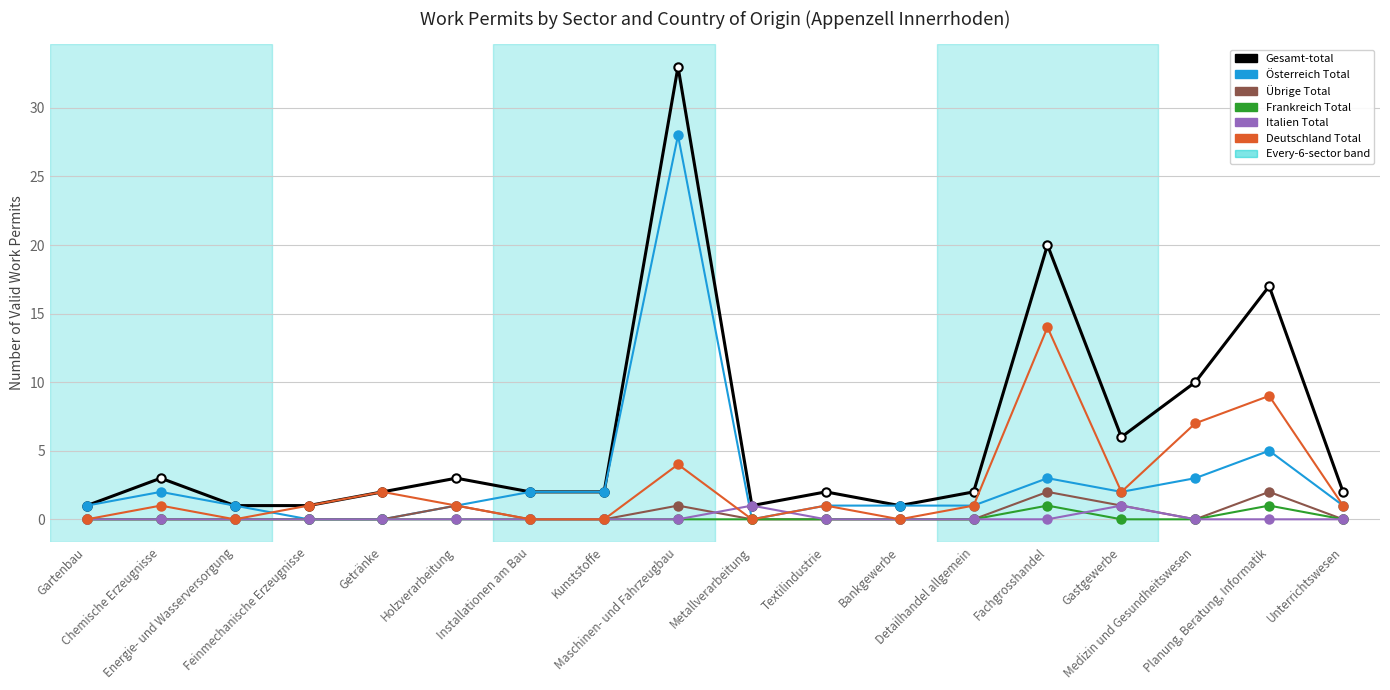

What is the sum of all Italien Total values?

2